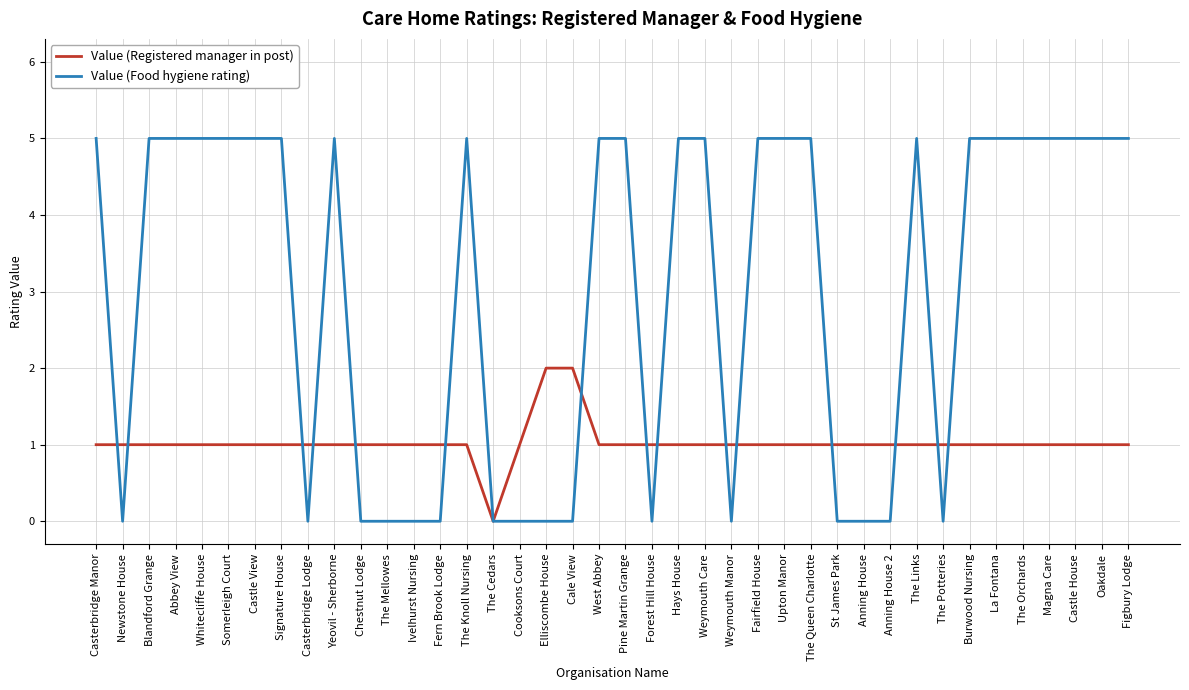

Reading left to right, what are all the values shown in this chart?

Value (Registered manager in post): Casterbridge Manor=1	Newstone House=1	Blandford Grange=1	Abbey View=1	Whitecliffe House=1	Somerleigh Court=1	Castle View=1	Signature House=1	Casterbridge Lodge=1	Yeovil - Sherborne=1	Chestnut Lodge=1	The Mellowes=1	Ivelhurst Nursing=1	Fern Brook Lodge=1	The Knoll Nursing=1	The Cedars=0	Cooksons Court=1	Elliscombe House=2	Cale View=2	West Abbey=1	Pine Martin Grange=1	Forest Hill House=1	Hays House=1	Weymouth Care=1	Weymouth Manor=1	Fairfield House=1	Upton Manor=1	The Queen Charlotte=1	St James Park=1	Anning House=1	Anning House 2=1	The Links=1	The Potteries=1	Burwood Nursing=1	La Fontana=1	The Orchards=1	Magna Care=1	Castle House=1	Oakdale=1	Figbury Lodge=1
Value (Food hygiene rating): Casterbridge Manor=5	Newstone House=0	Blandford Grange=5	Abbey View=5	Whitecliffe House=5	Somerleigh Court=5	Castle View=5	Signature House=5	Casterbridge Lodge=0	Yeovil - Sherborne=5	Chestnut Lodge=0	The Mellowes=0	Ivelhurst Nursing=0	Fern Brook Lodge=0	The Knoll Nursing=5	The Cedars=0	Cooksons Court=0	Elliscombe House=0	Cale View=0	West Abbey=5	Pine Martin Grange=5	Forest Hill House=0	Hays House=5	Weymouth Care=5	Weymouth Manor=0	Fairfield House=5	Upton Manor=5	The Queen Charlotte=5	St James Park=0	Anning House=0	Anning House 2=0	The Links=5	The Potteries=0	Burwood Nursing=5	La Fontana=5	The Orchards=5	Magna Care=5	Castle House=5	Oakdale=5	Figbury Lodge=5